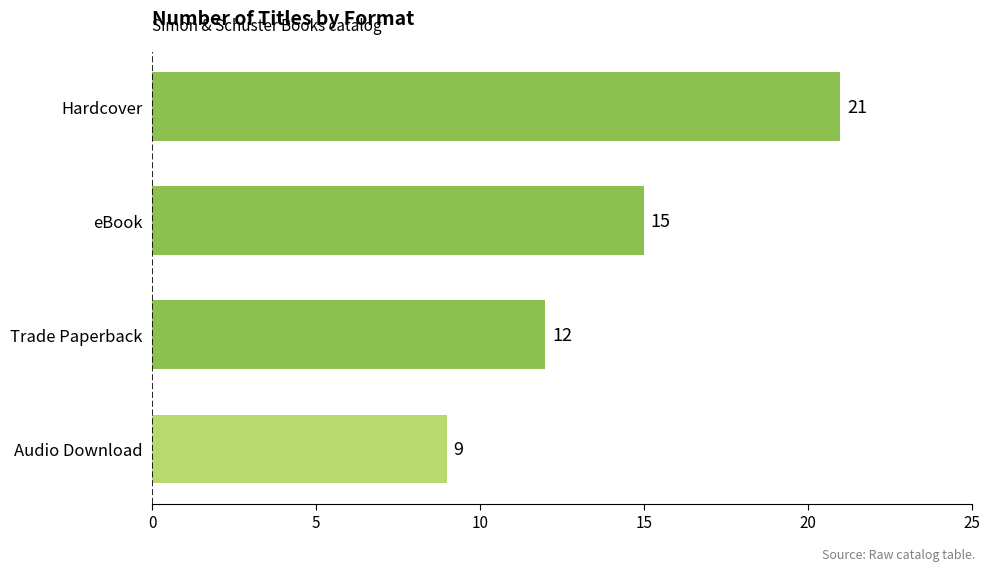

What is the ratio of the value at Trade Paperback to the value at eBook?

0.8